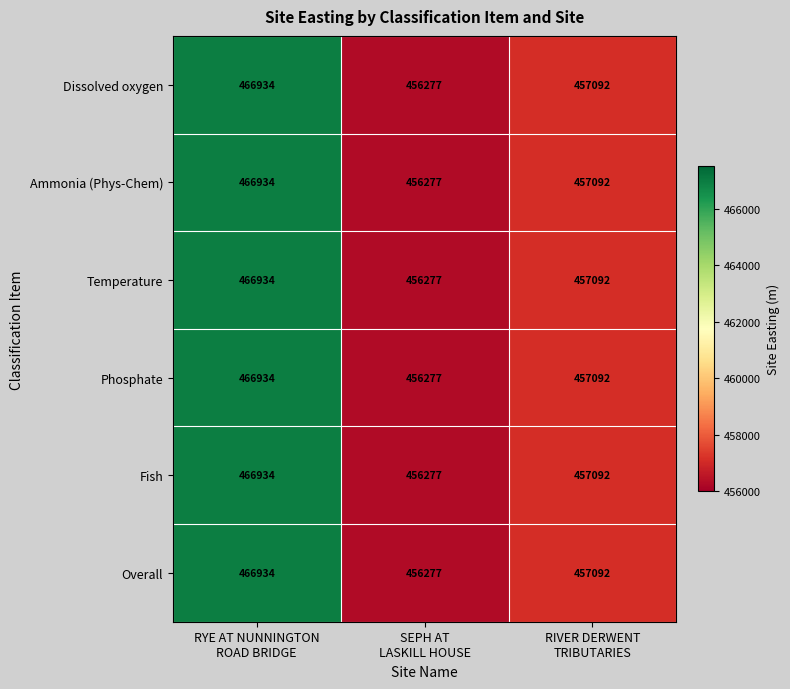

What is the difference between the maximum and minimum values in the Fish series?

10657